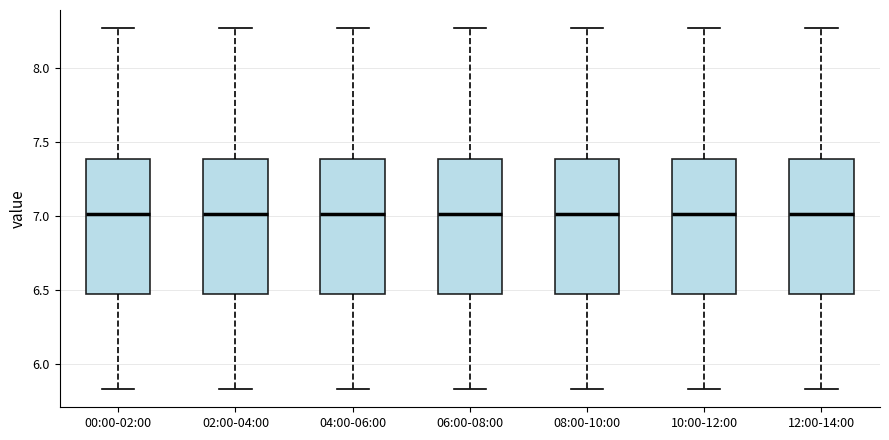

Reading left to right, read every box against the y-axis: the position of its median line, the range the box covers, and the ends of its whiskers. The values are not printed on the chart, so give them approximately, as read against the axis.

00:00-02:00: median 7.00, box 6.50 to 7.40, whiskers 5.85 to 8.25
02:00-04:00: median 7.00, box 6.50 to 7.40, whiskers 5.85 to 8.25
04:00-06:00: median 7.00, box 6.50 to 7.40, whiskers 5.85 to 8.25
06:00-08:00: median 7.00, box 6.50 to 7.40, whiskers 5.85 to 8.25
08:00-10:00: median 7.00, box 6.50 to 7.40, whiskers 5.85 to 8.25
10:00-12:00: median 7.00, box 6.50 to 7.40, whiskers 5.85 to 8.25
12:00-14:00: median 7.00, box 6.50 to 7.40, whiskers 5.85 to 8.25